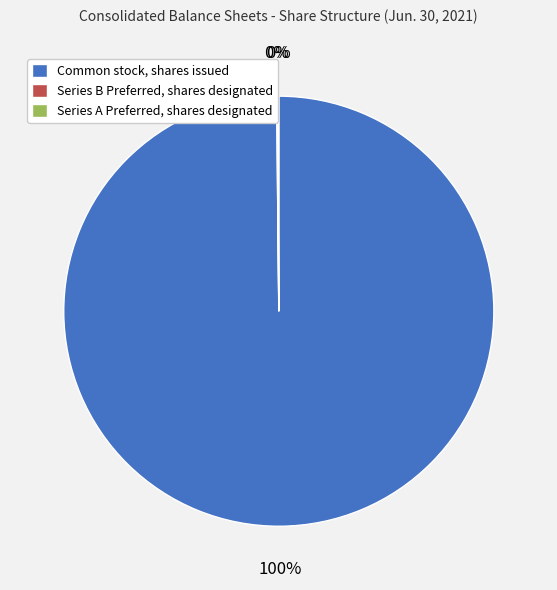

Is it true that Common stock, shares issued is 100% of the pie?

True